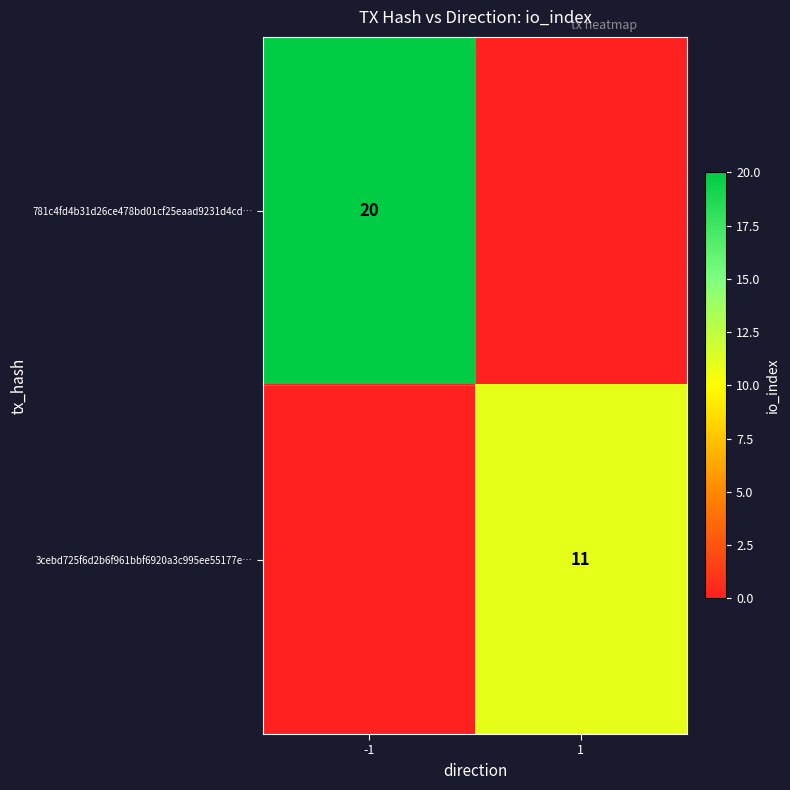

The 781c4fd4b31d26ce478bd01cf25eaad9231d4cd… series shows 7 at -1. True or false?

False